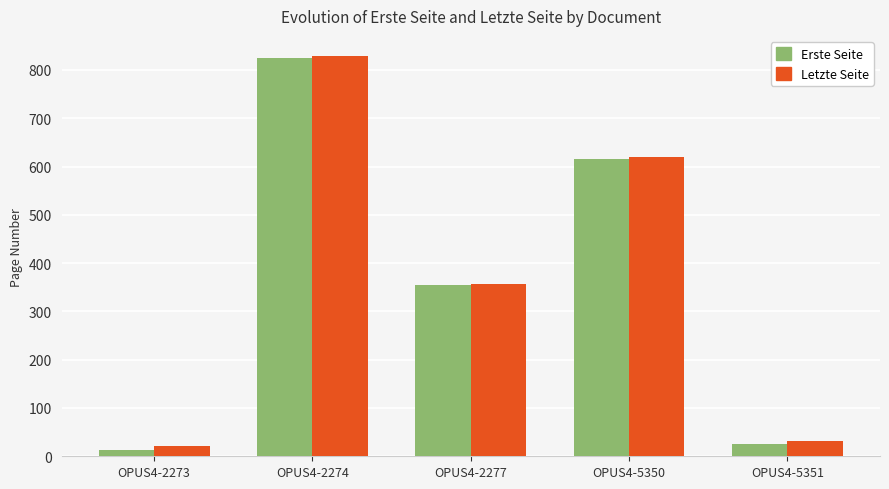

True or false: Letzte Seite has a value of 21 at OPUS4-2273.

True